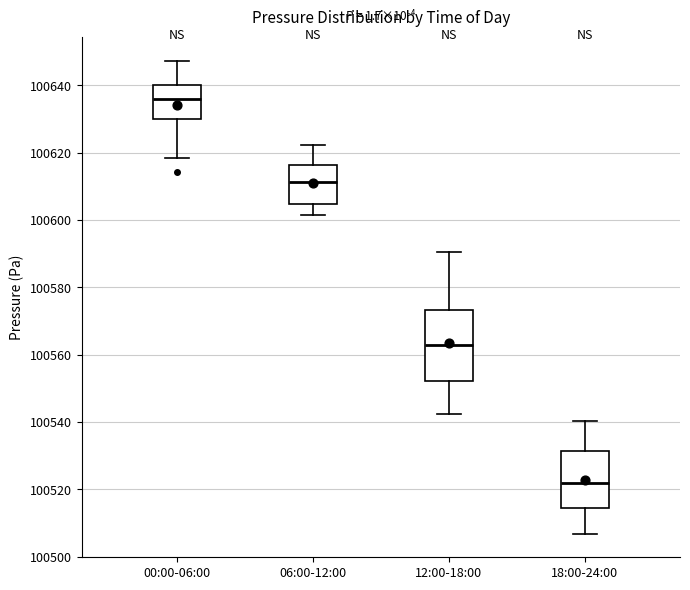

Which box has the lowest median line?

18:00-24:00